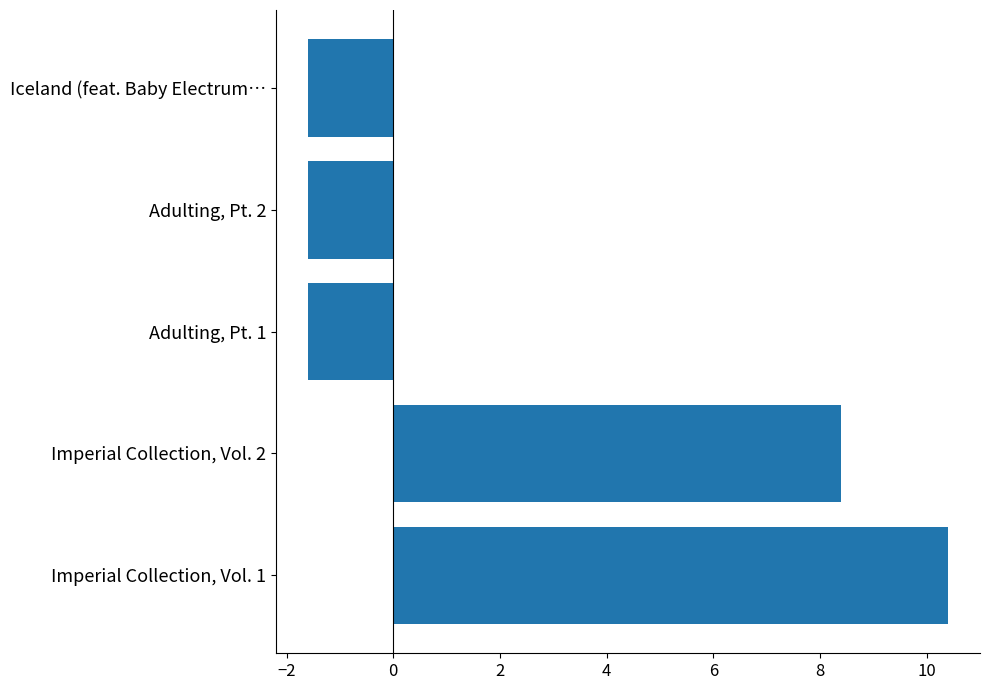

Reading top to bottom, transcribe all the data shown in this chart.

Iceland (feat. Baby Electrum…=-1.6	Adulting, Pt. 2=-1.6	Adulting, Pt. 1=-1.6	Imperial Collection, Vol. 2=8.4	Imperial Collection, Vol. 1=10.4